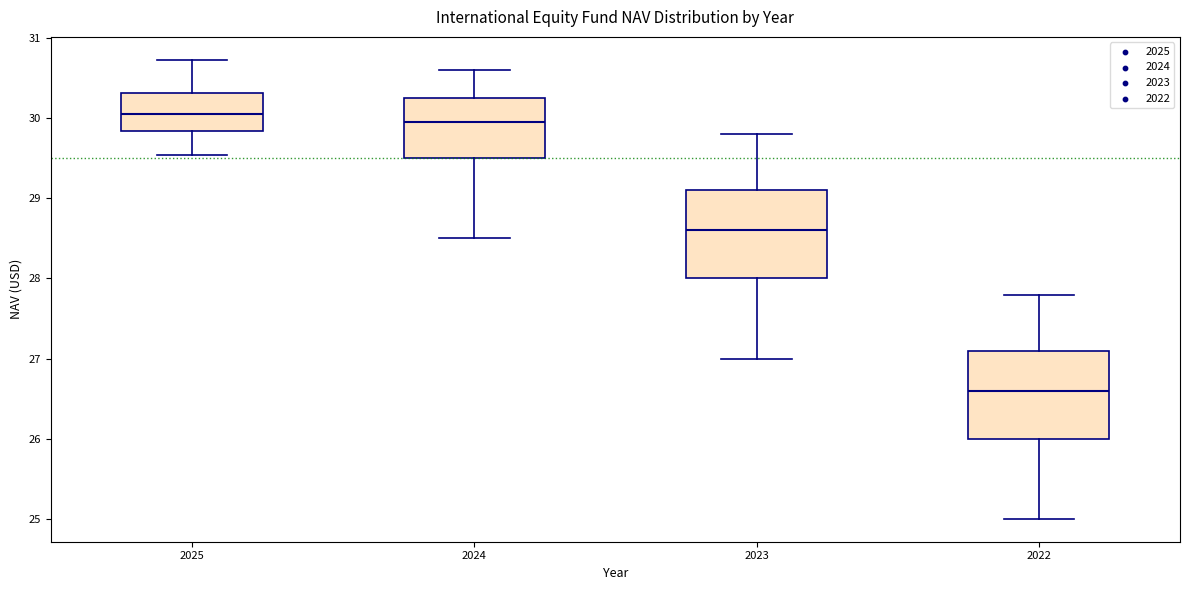

Which box's median line is the lowest?

2022